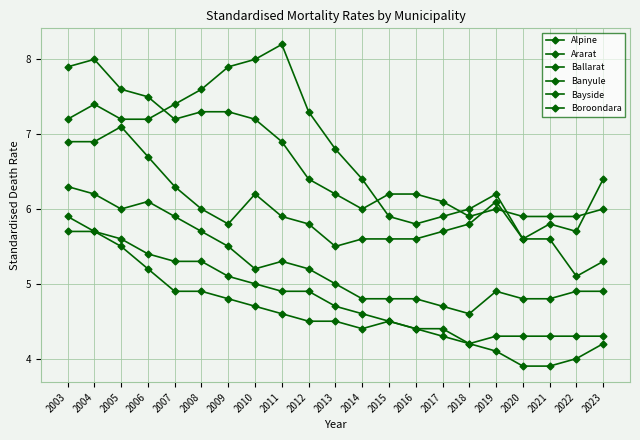

Rank the categories by Ararat value from lowest to highest.

2020, 2022, 2016, 2021, 2015, 2017, 2018, 2019, 2014, 2023, 2013, 2003, 2005, 2006, 2012, 2004, 2007, 2008, 2009, 2010, 2011